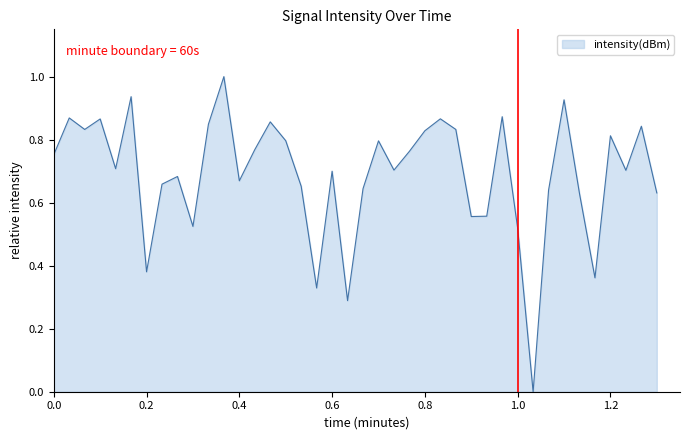

What is the maximum value shown in the chart?

1.0